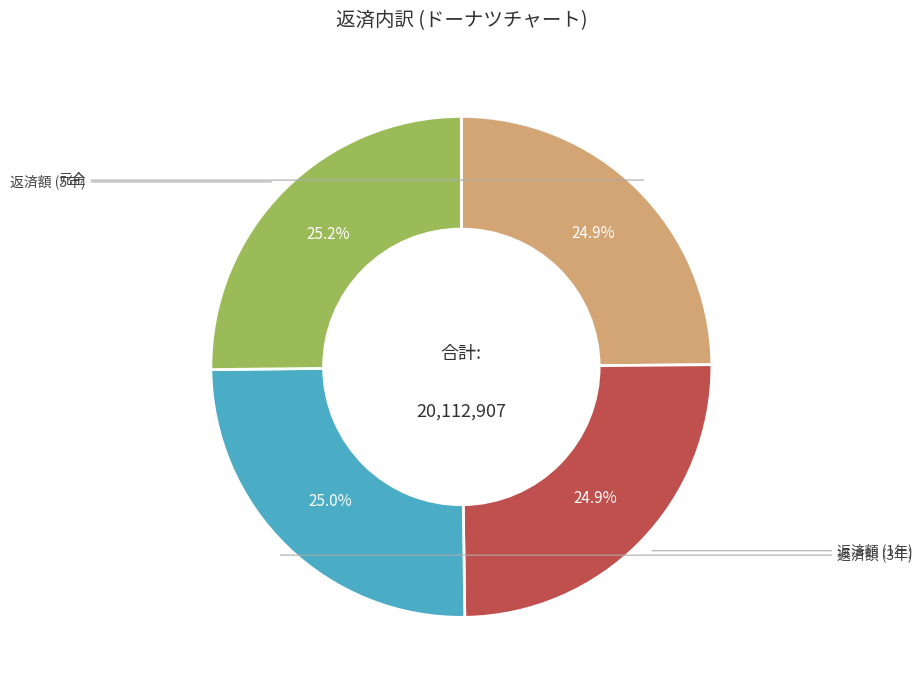

Is there any slice that represents more than half of the pie?

No